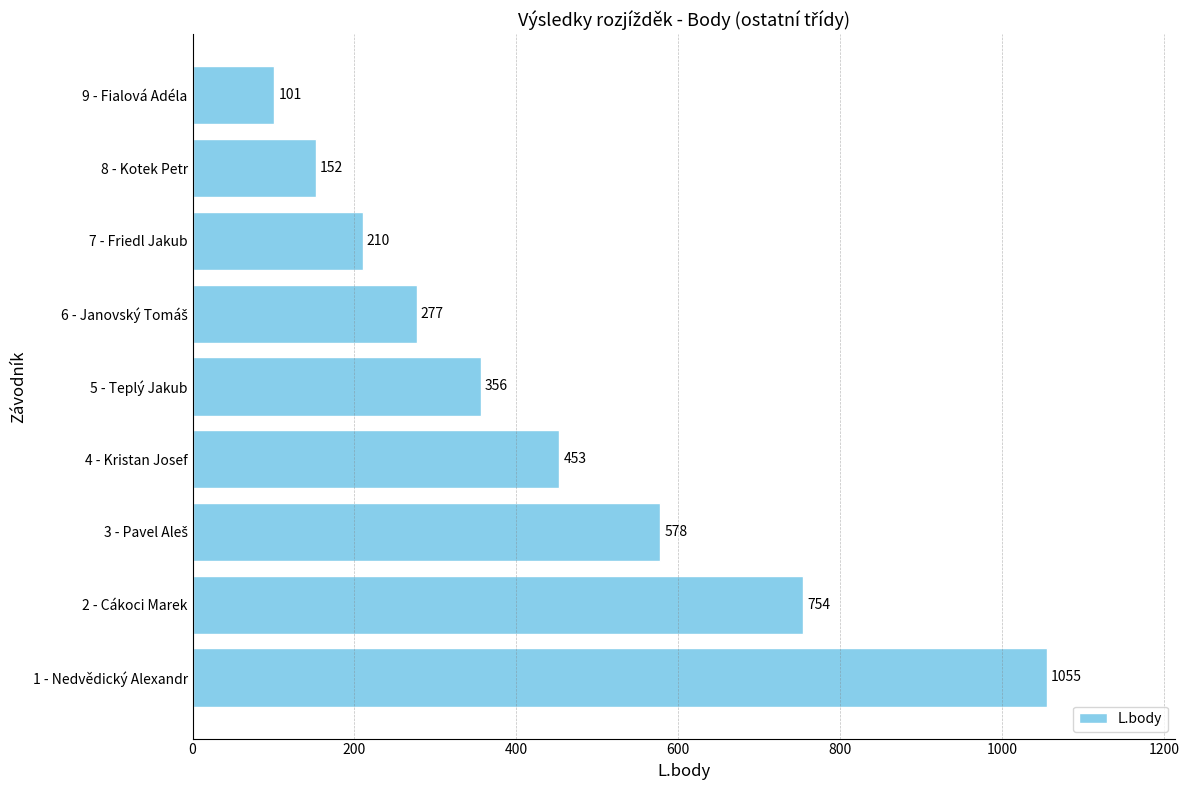

Which category has the highest value across all series?

1 - Nedvědický Alexandr